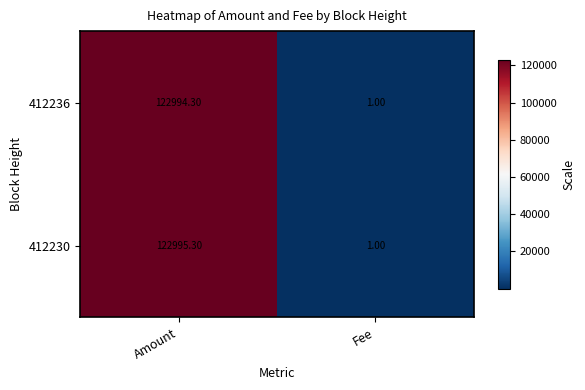

At which category is the sum across all series the highest?

Amount